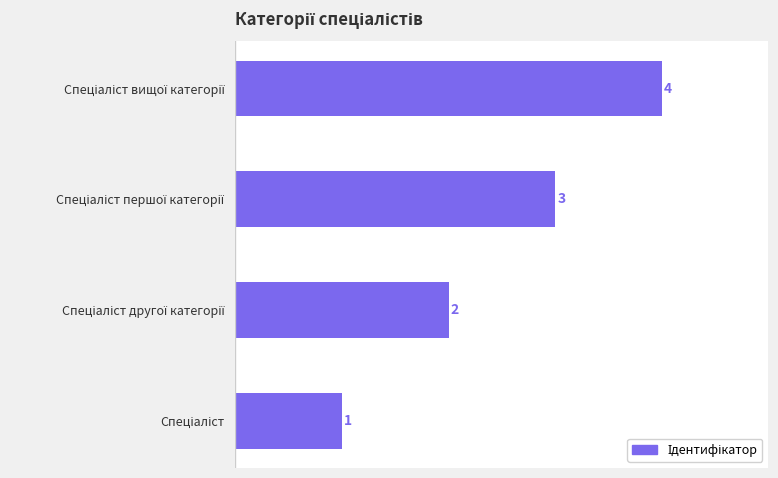

How many values are between 2 and 4?

3